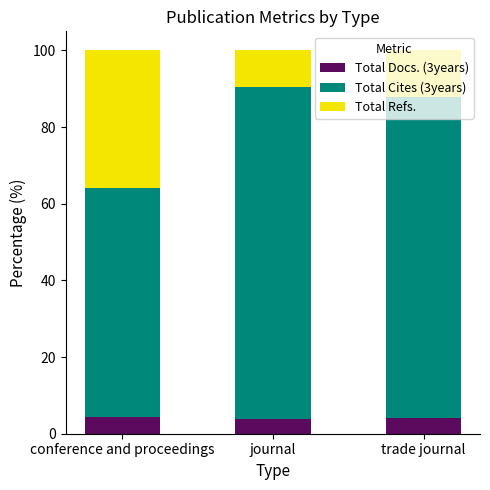

What is the minimum value for Total Docs. (3years)?

3.9